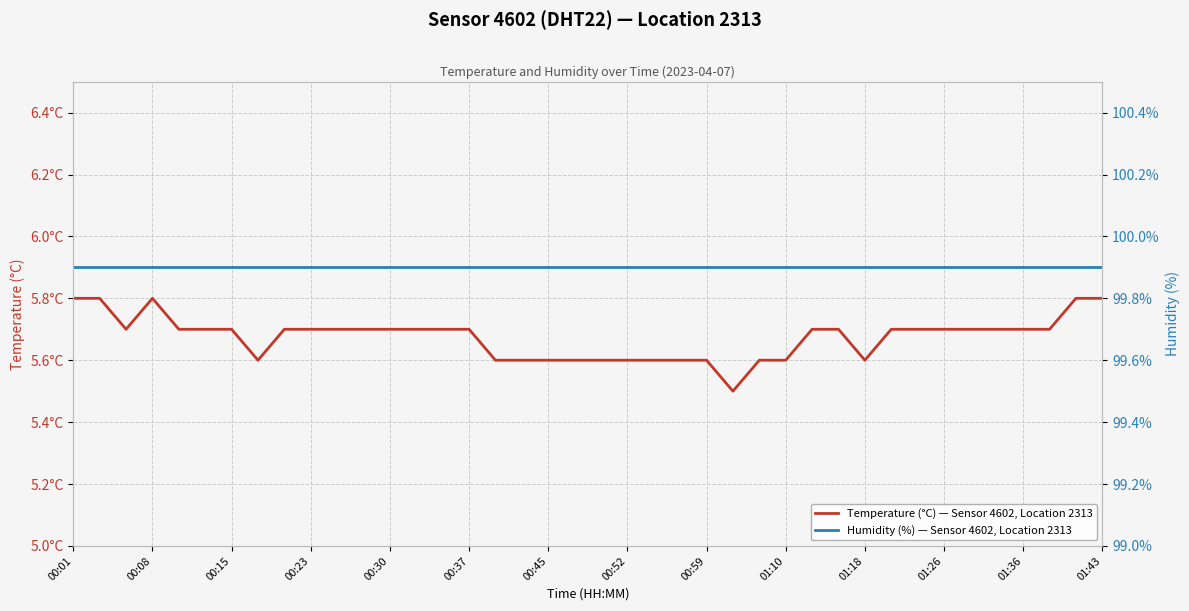

True or false: Humidity (%) — Sensor 4602, Location 2313 and Temperature (°C) — Sensor 4602, Location 2313 cross at least once.

False